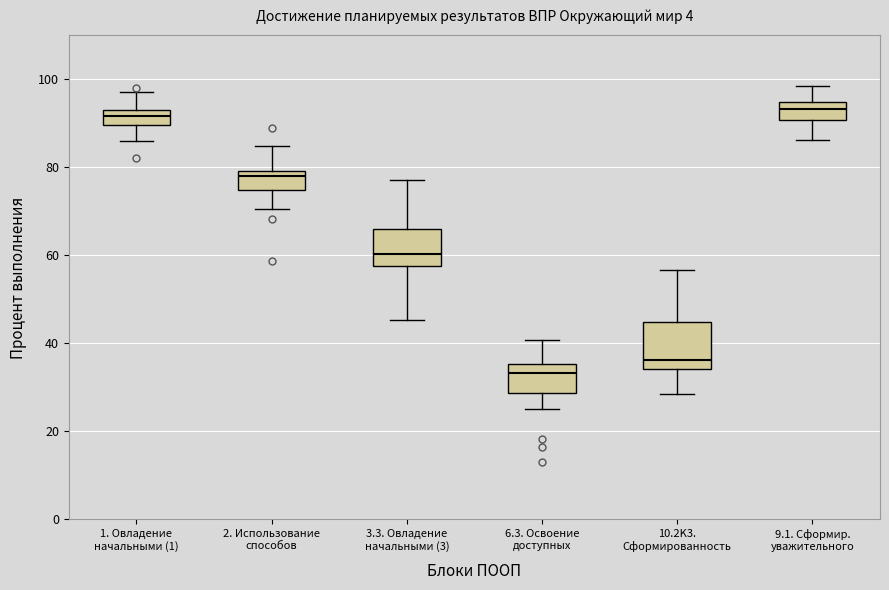

Where does the lower whisker of the box for 1. Овладение начальными (1) end on the y-axis? The values are not printed on the chart, so give them approximately, as read against the axis.

86